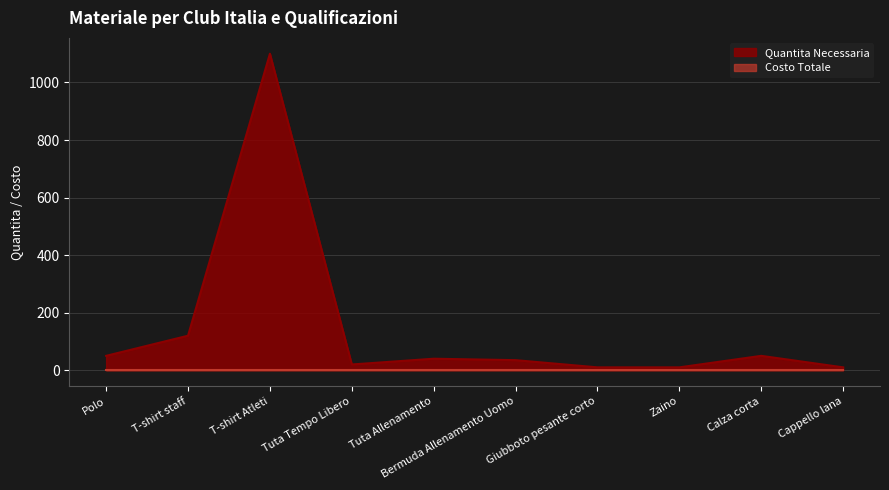

At which label does the data first exceed 40?

Polo